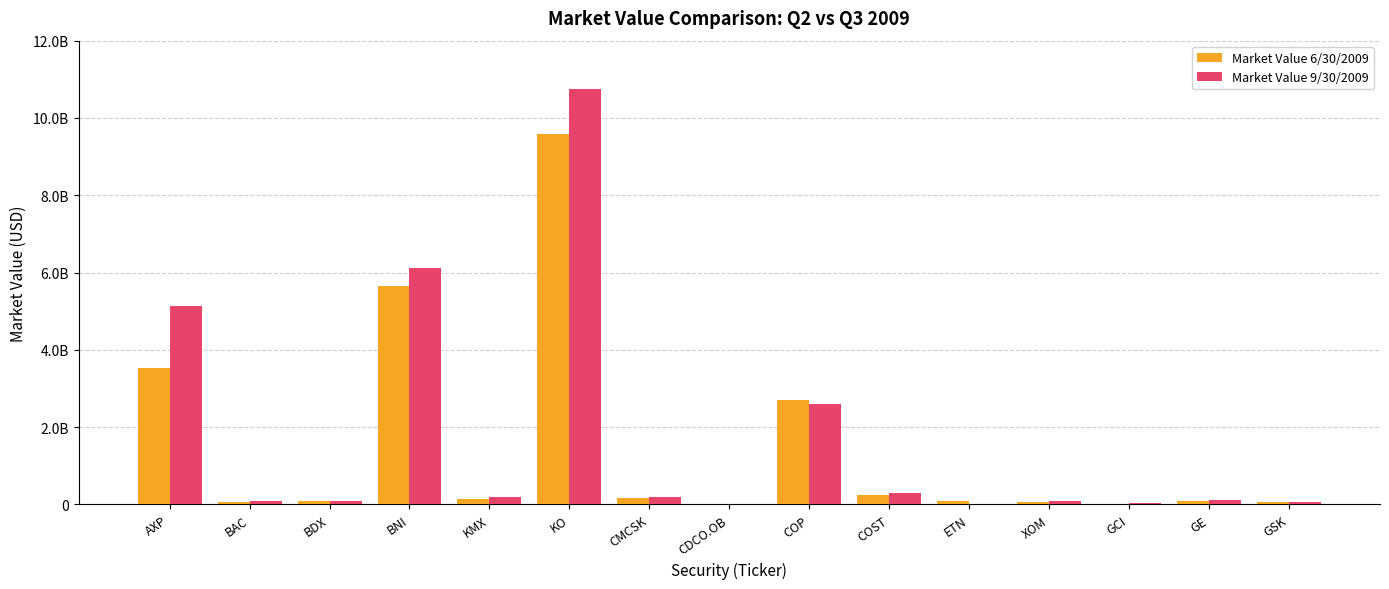

Does the chart contain stacked bars?

No